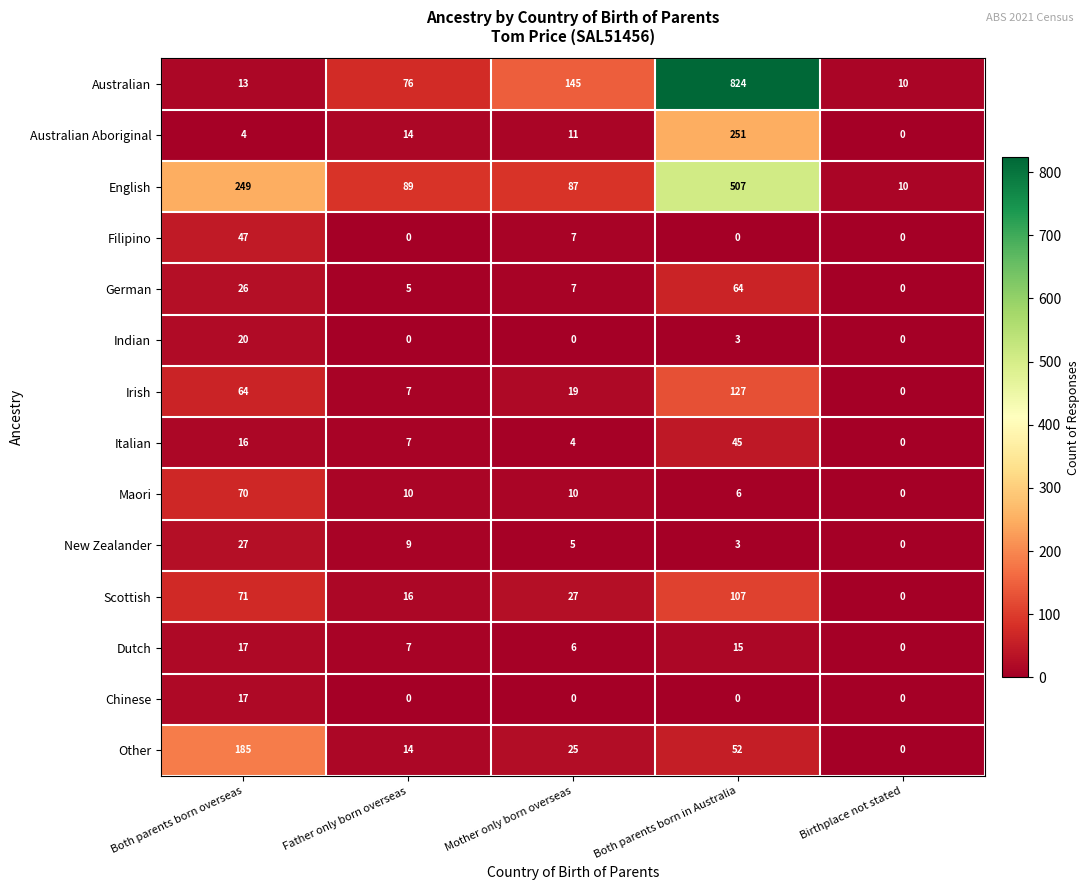

At which category is the sum across all series the highest?

Both parents born in Australia